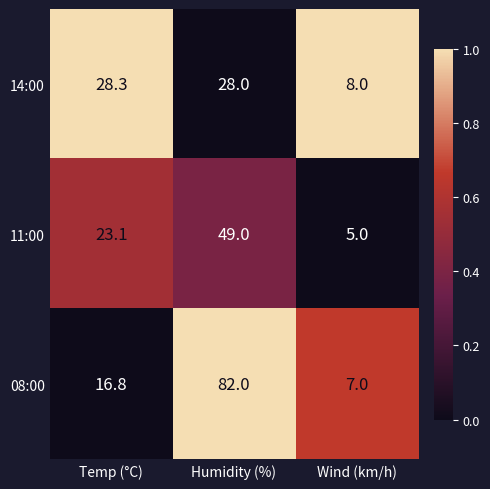

Reading left to right, extract all data points from this chart.

14:00: 28.3	28.0	8.0
11:00: 23.1	49.0	5.0
08:00: 16.8	82.0	7.0